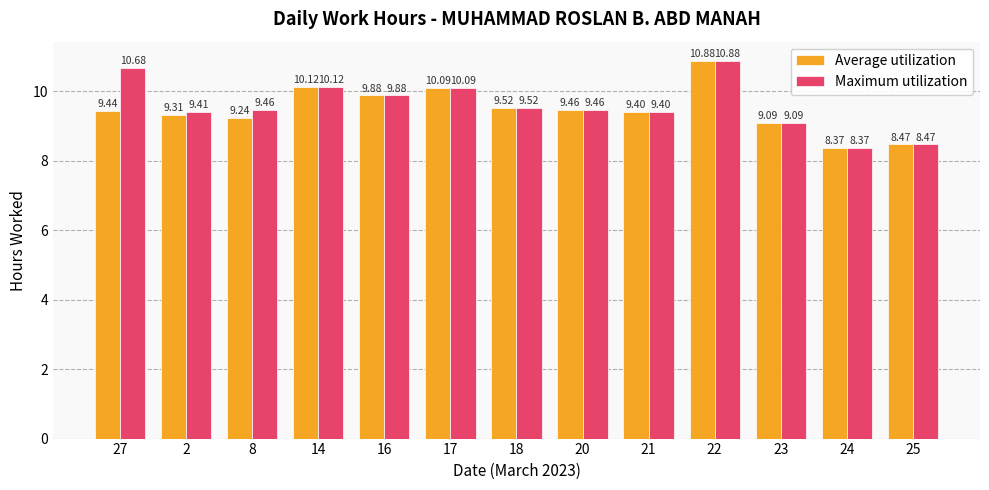

What is the label of the 12th bar from the left?

24